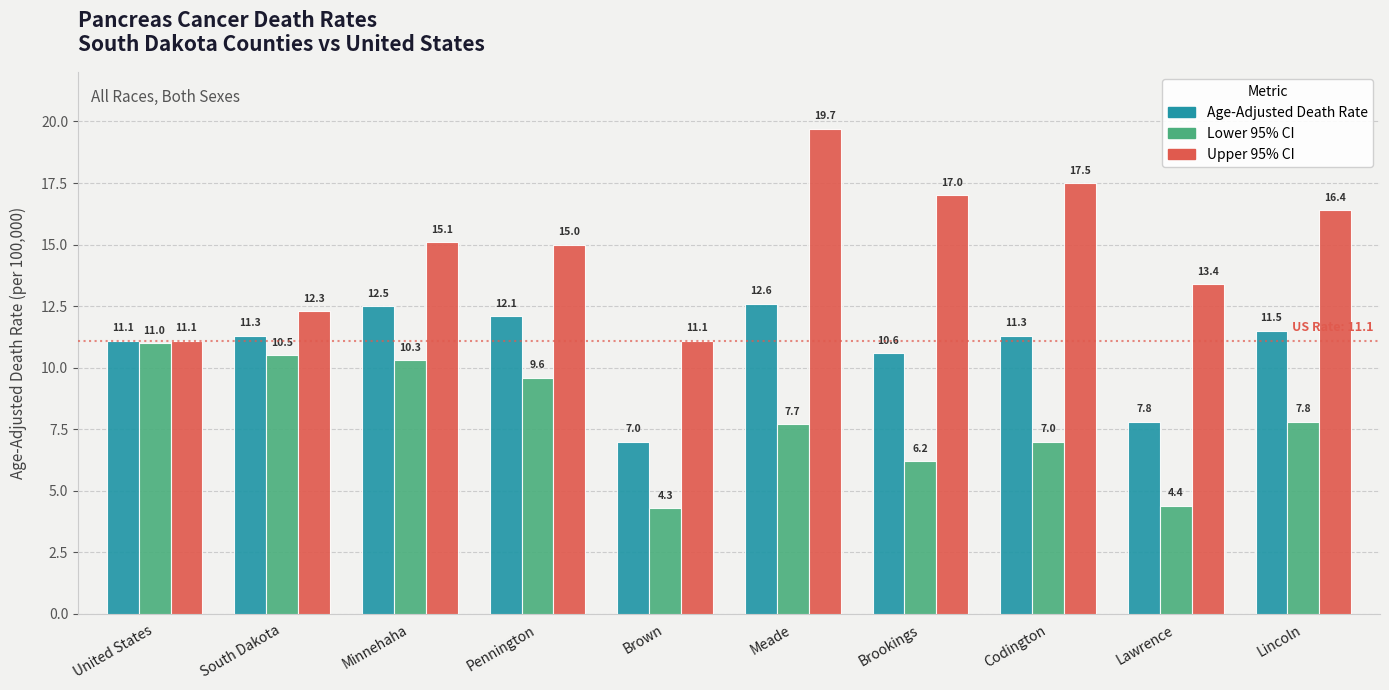

Which series has the largest range (max minus min)?

Upper 95% CI